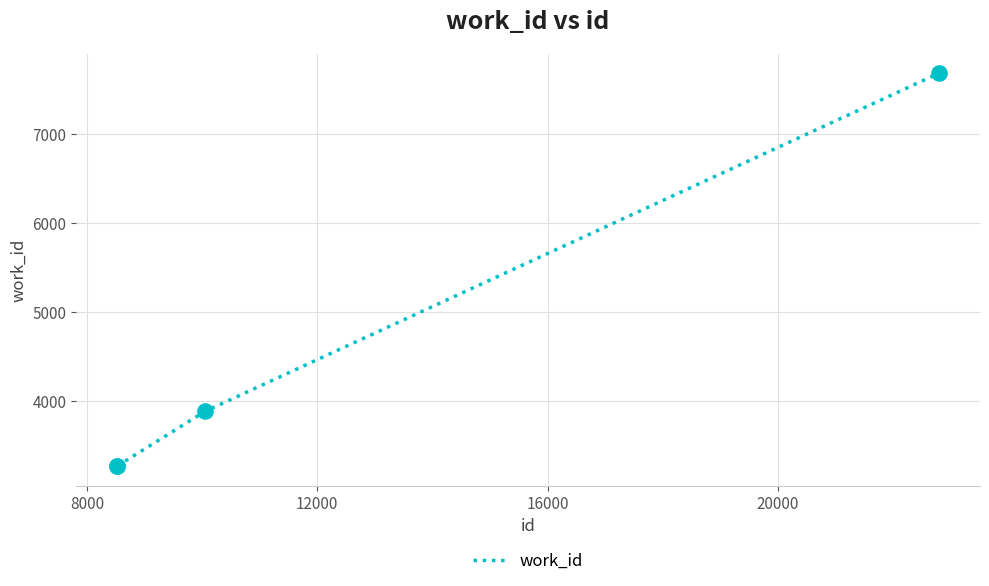

True or false: there are more than 0 points higher than both neighbors.

False